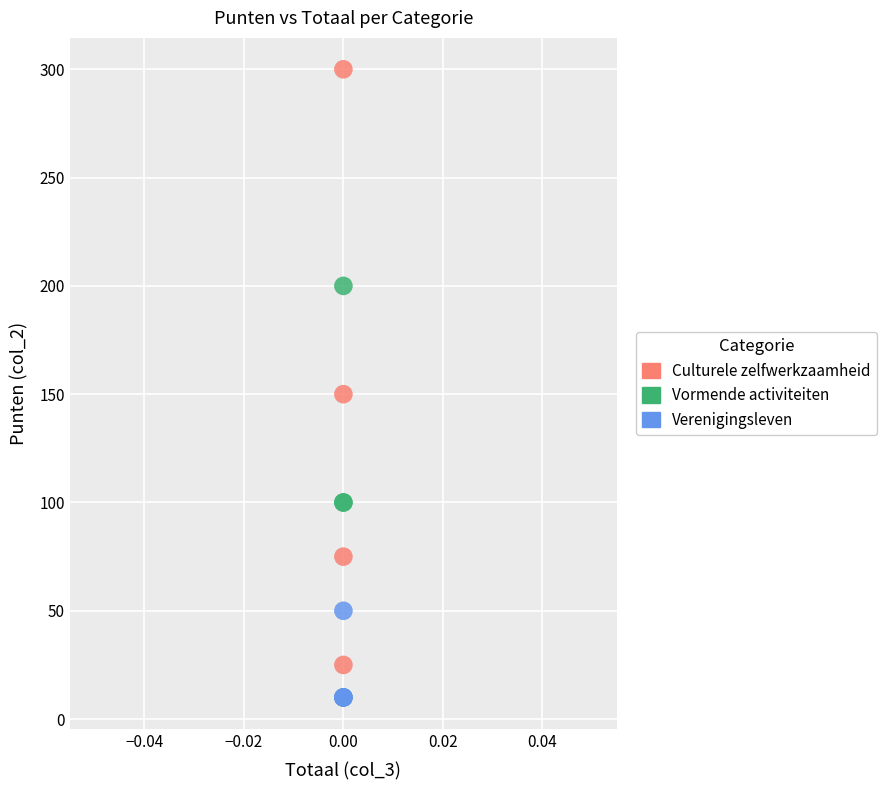

Which series has the largest Y range (max minus min)?

Culturele zelfwerkzaamheid